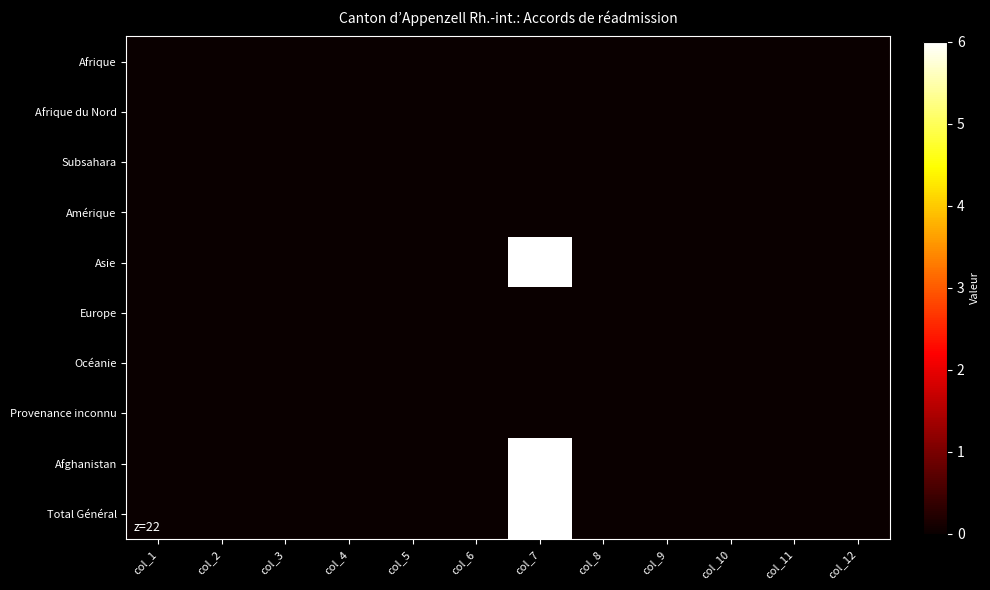

Reading left to right, extract all data points from this chart.

Afrique: col_1=0	col_2=0	col_3=0	col_4=0	col_5=0	col_6=0	col_7=0	col_8=0	col_9=0	col_10=0	col_11=0	col_12=0
Afrique du Nord: col_1=0	col_2=0	col_3=0	col_4=0	col_5=0	col_6=0	col_7=0	col_8=0	col_9=0	col_10=0	col_11=0	col_12=0
Subsahara: col_1=0	col_2=0	col_3=0	col_4=0	col_5=0	col_6=0	col_7=0	col_8=0	col_9=0	col_10=0	col_11=0	col_12=0
Amérique: col_1=0	col_2=0	col_3=0	col_4=0	col_5=0	col_6=0	col_7=0	col_8=0	col_9=0	col_10=0	col_11=0	col_12=0
Asie: col_1=0	col_2=0	col_3=0	col_4=0	col_5=0	col_6=0	col_7=6	col_8=0	col_9=0	col_10=0	col_11=0	col_12=0
Europe: col_1=0	col_2=0	col_3=0	col_4=0	col_5=0	col_6=0	col_7=0	col_8=0	col_9=0	col_10=0	col_11=0	col_12=0
Océanie: col_1=0	col_2=0	col_3=0	col_4=0	col_5=0	col_6=0	col_7=0	col_8=0	col_9=0	col_10=0	col_11=0	col_12=0
Provenance inconnu: col_1=0	col_2=0	col_3=0	col_4=0	col_5=0	col_6=0	col_7=0	col_8=0	col_9=0	col_10=0	col_11=0	col_12=0
Afghanistan: col_1=0	col_2=0	col_3=0	col_4=0	col_5=0	col_6=0	col_7=6	col_8=0	col_9=0	col_10=0	col_11=0	col_12=0
Total Général: col_1=0	col_2=0	col_3=0	col_4=0	col_5=0	col_6=0	col_7=6	col_8=0	col_9=0	col_10=0	col_11=0	col_12=0